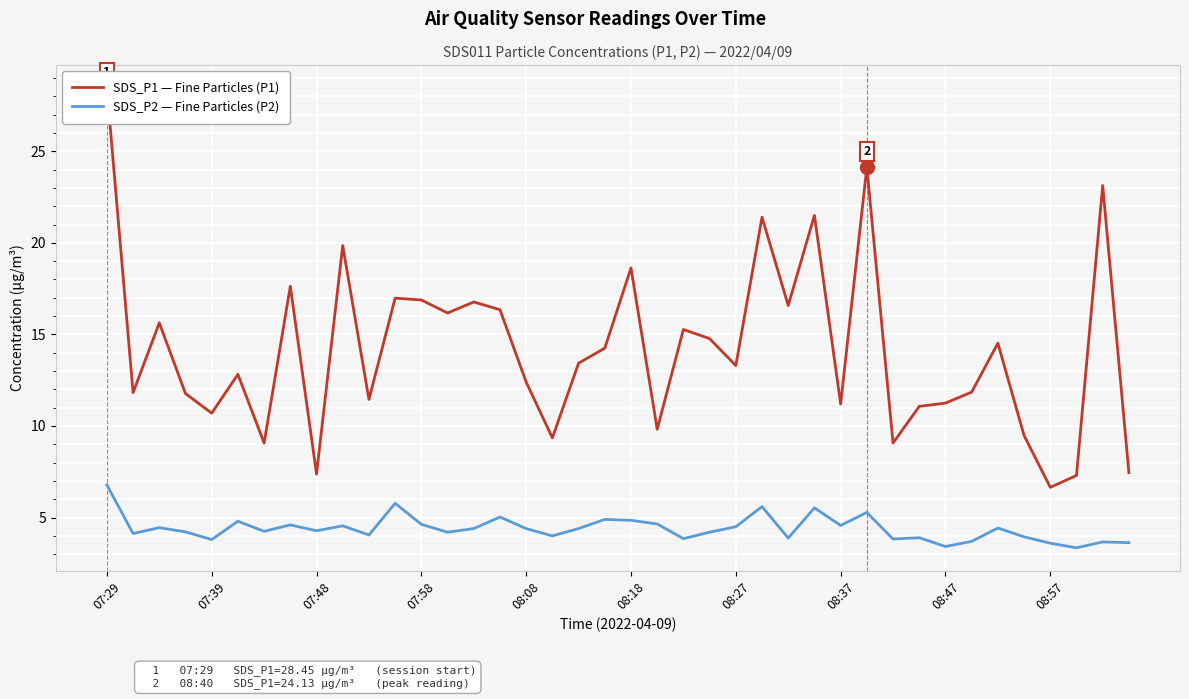

At which label does SDS_P2 — Fine Particles (P2) reach its peak?

07:29